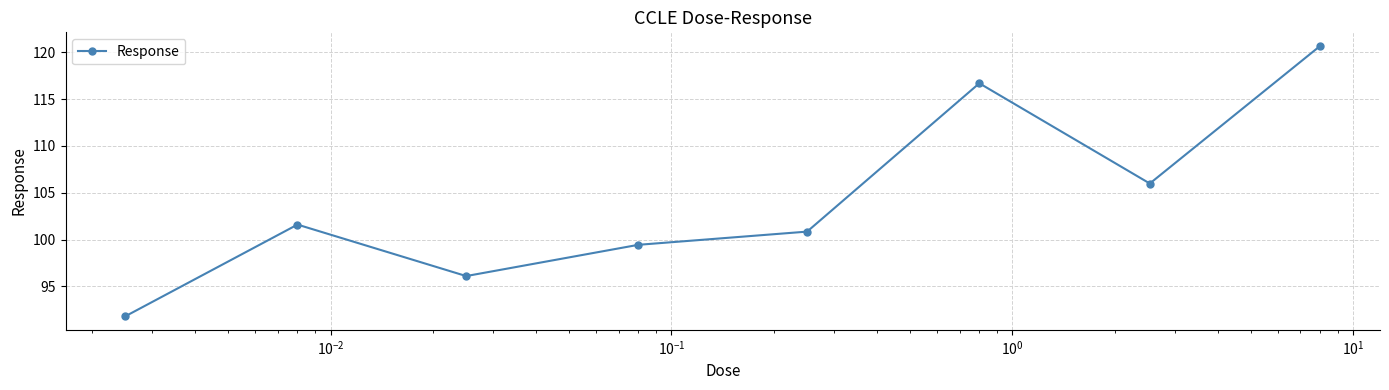

What is the value of the 1st point from the left?

91.8